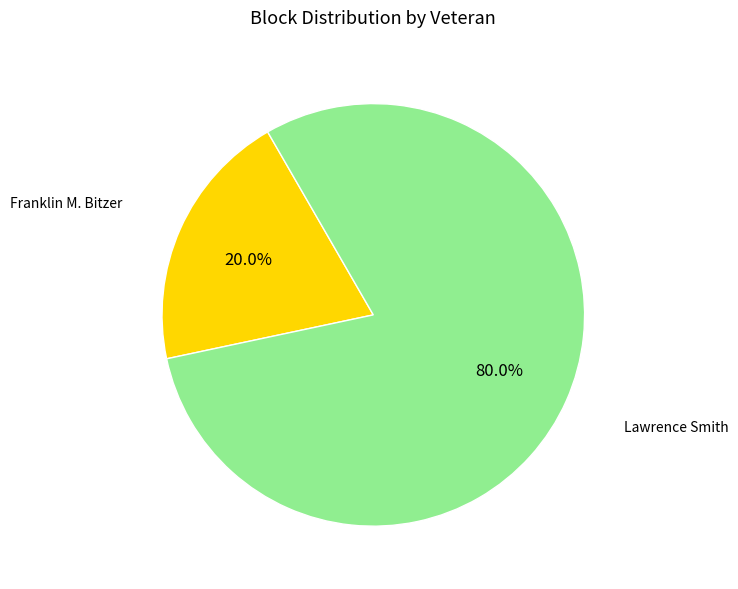

Is there any slice that represents more than half of the pie?

Yes